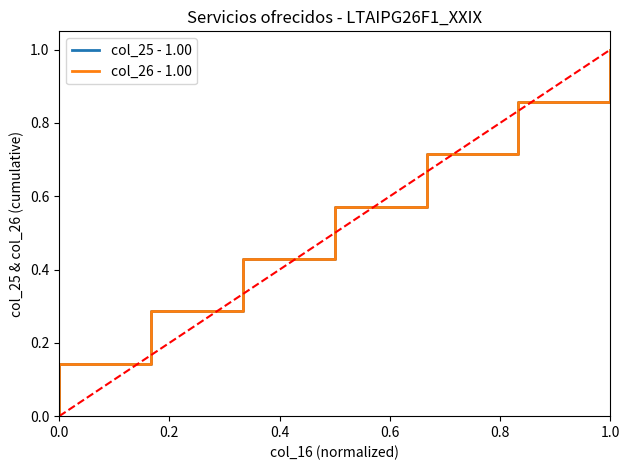

At which category is the sum across all series the highest?

1.0